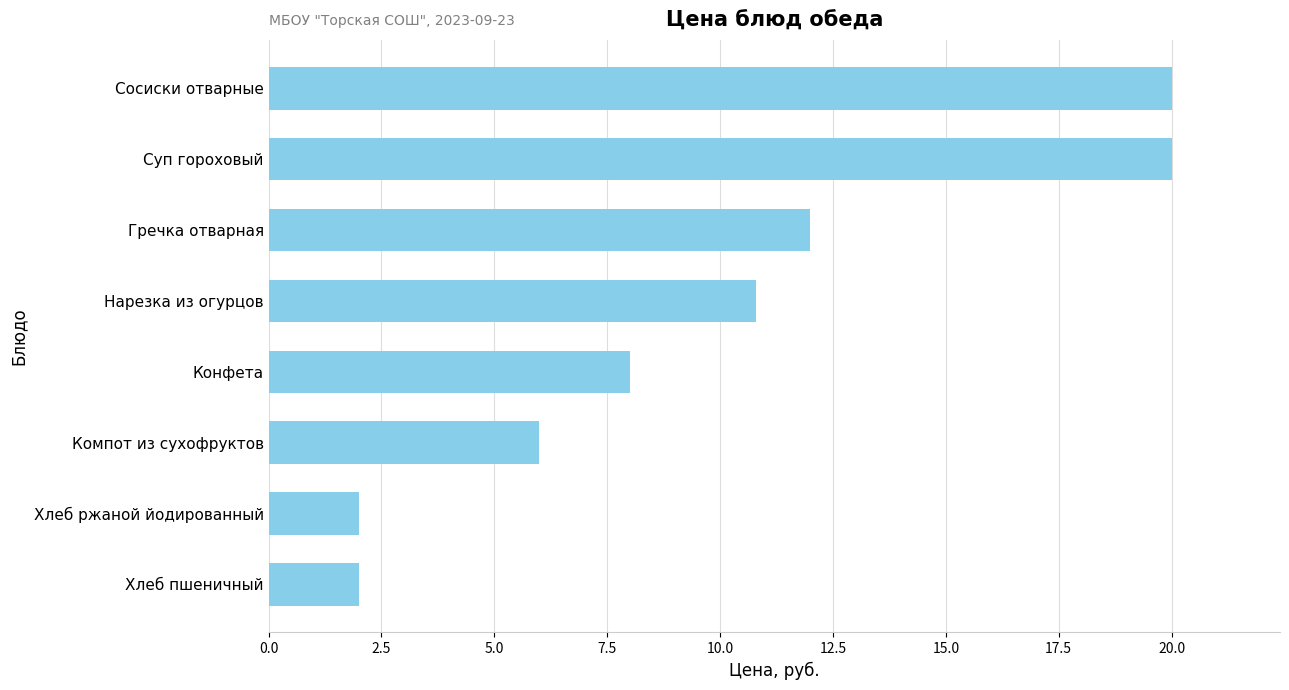

What value does the data have at Конфета?

8.0